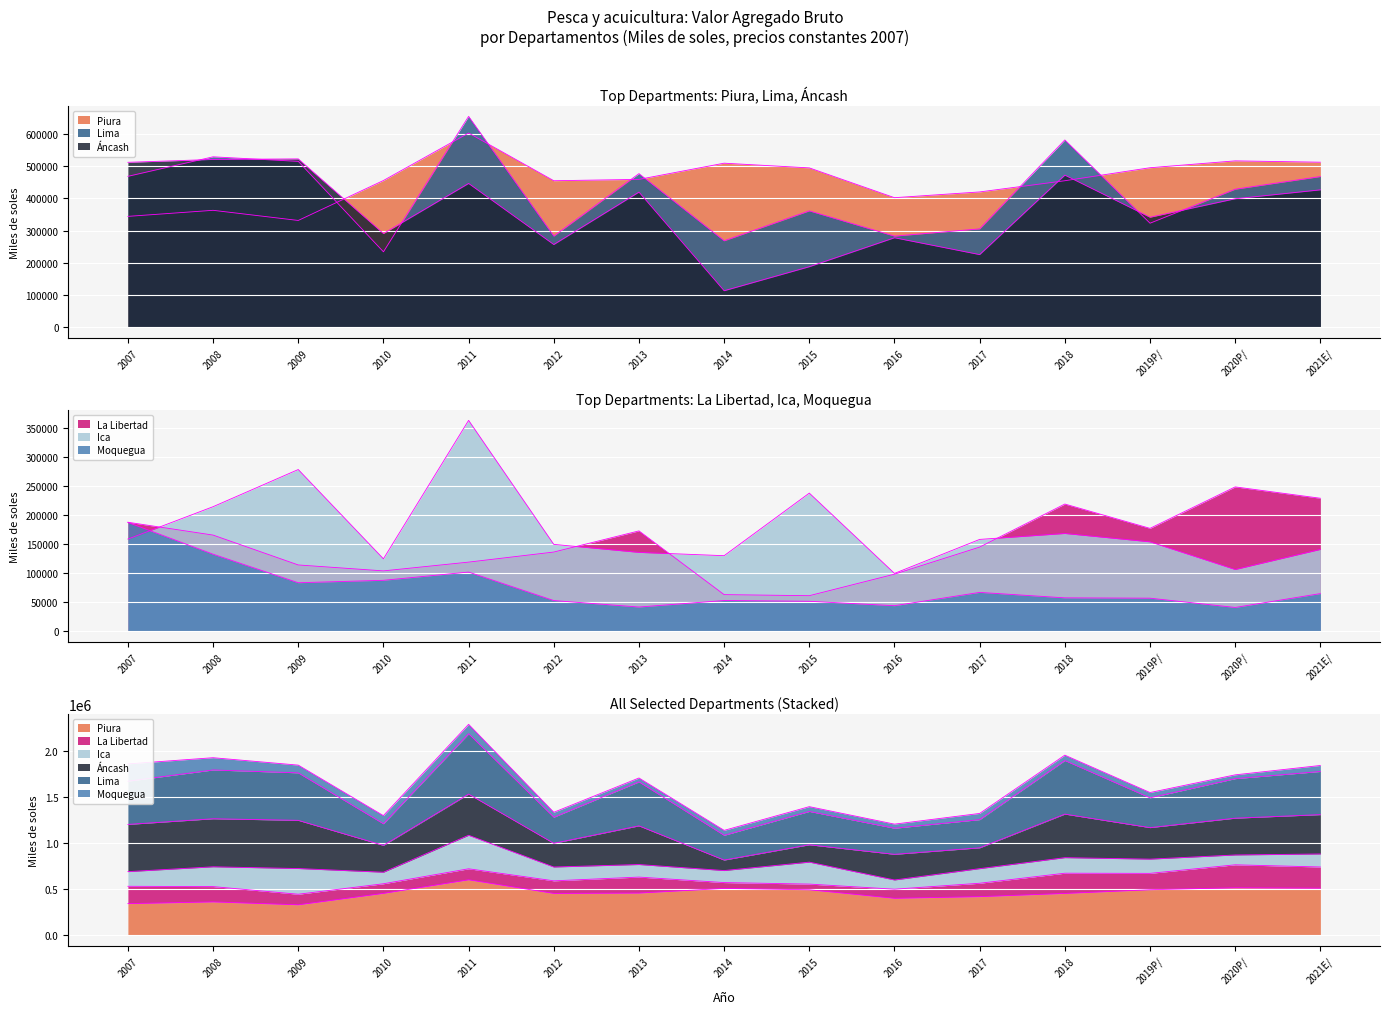

At which label does Lima reach its minimum?

2010